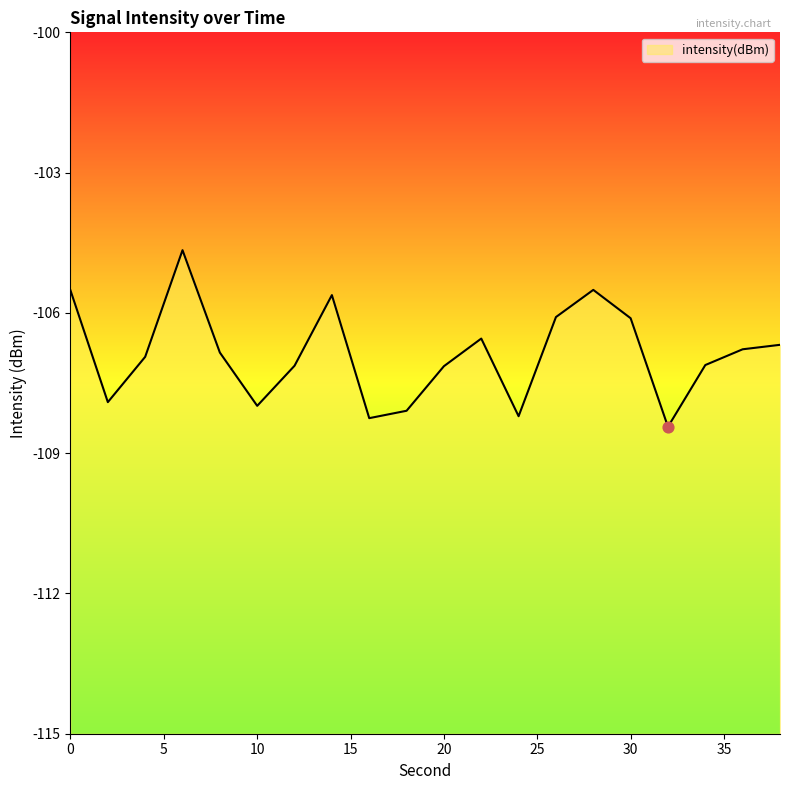

What is the change in value from 8 to 38?

+0.2